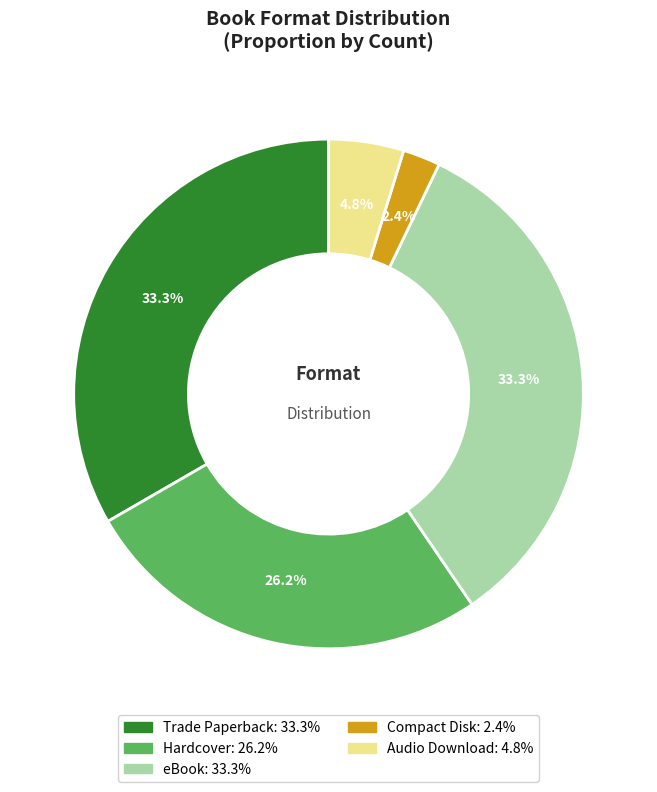

To the nearest percent, what portion does Compact Disk represent?

2%